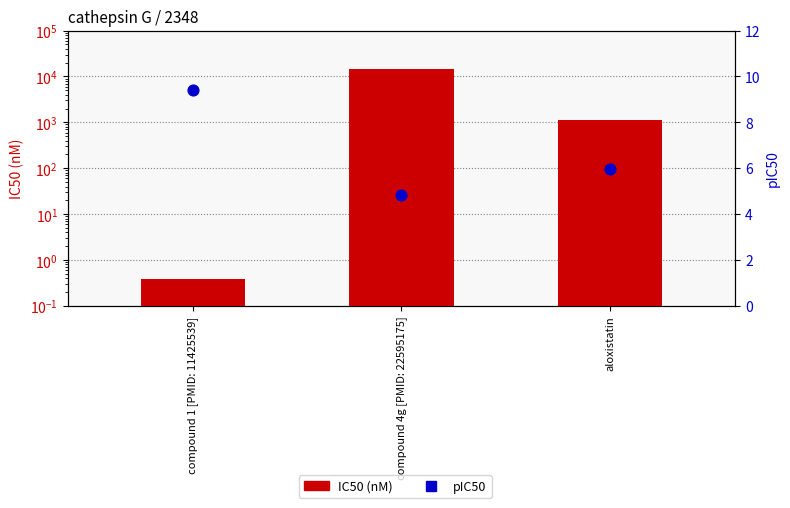

Which series contains the highest Y value?

IC50 (nM)